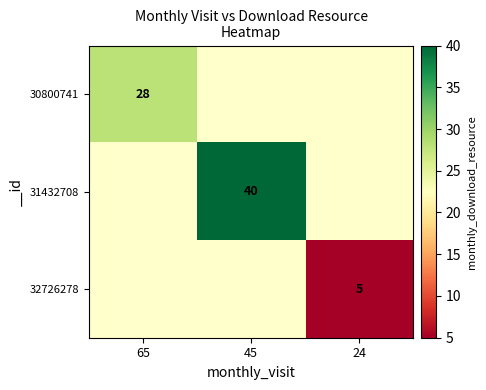

Is it true that 31432708 equals 40 at 45?

True